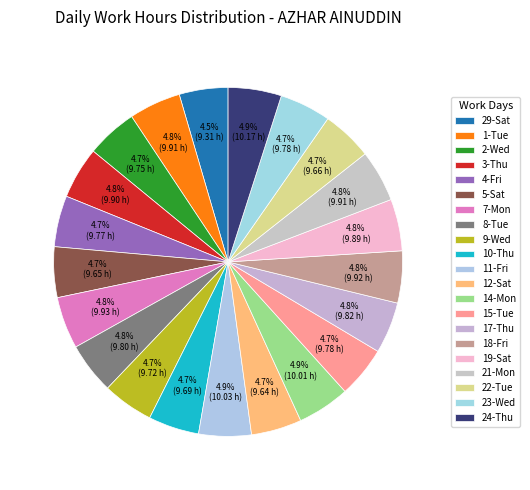

Combined, what portion of the pie is 14-Mon and 10-Thu?

9.6%